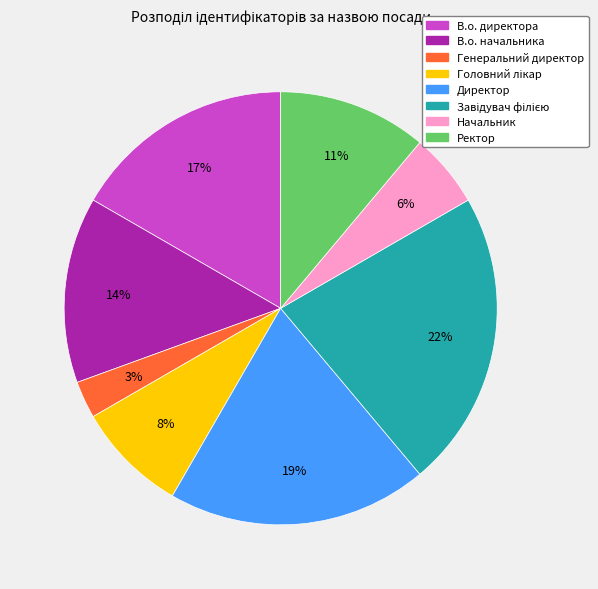

What is the smallest slice in the pie chart?

Генеральний директор